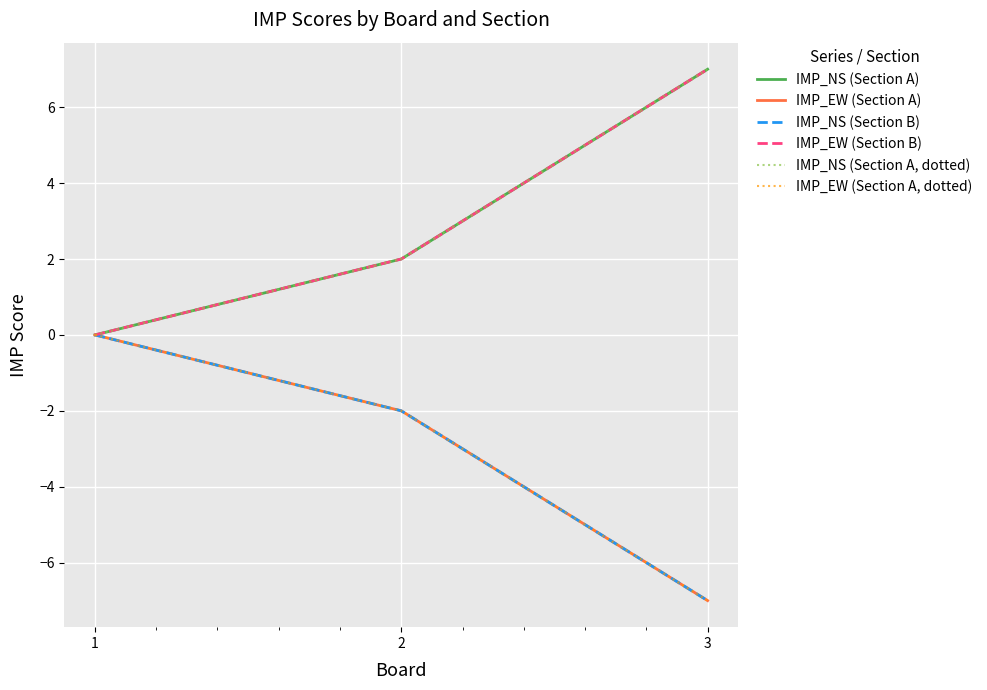

What is the maximum value for IMP_EW (Section B)?

7